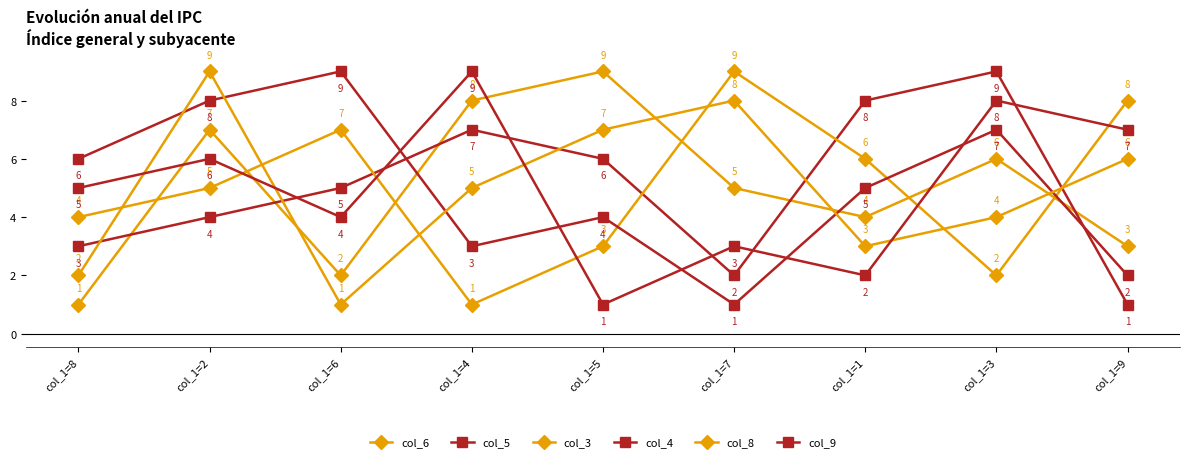

What is the difference between the col_9 values at col_1=6 and col_1=1?

2